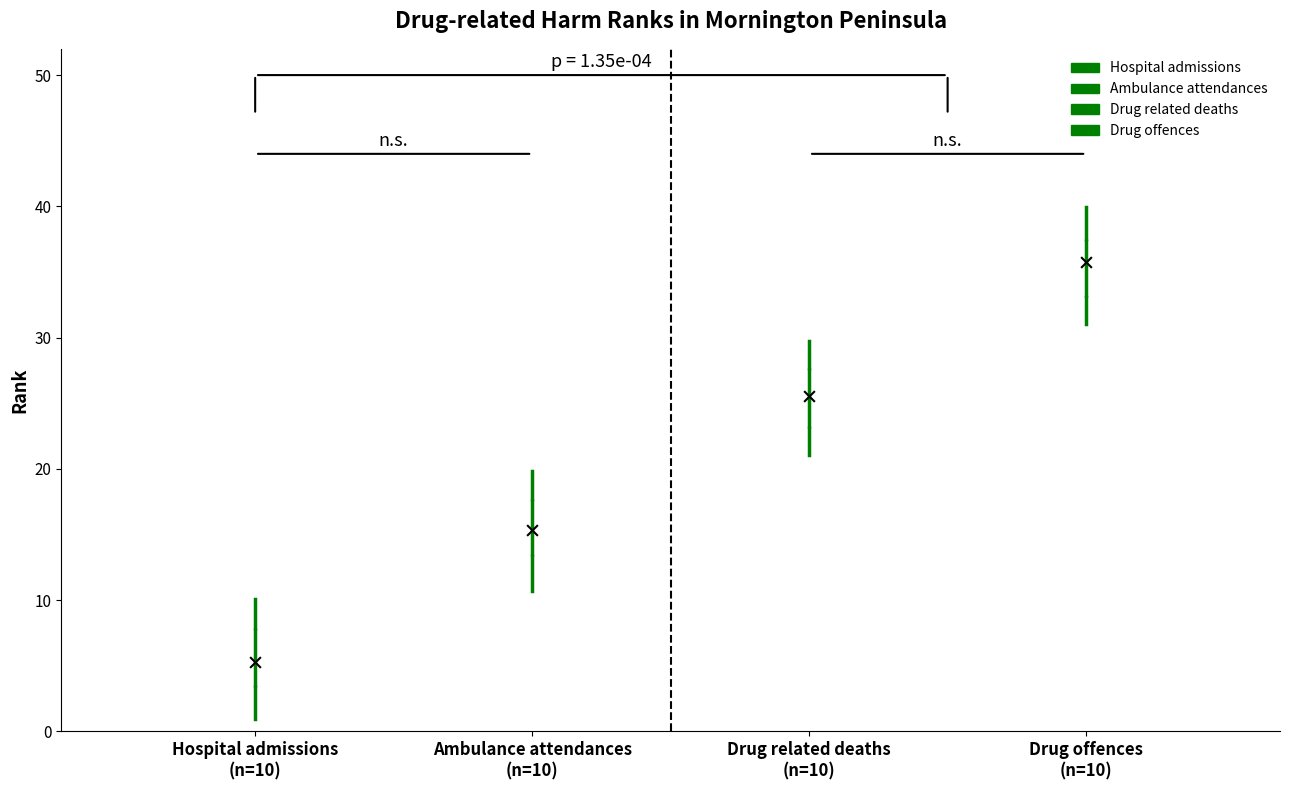

Which box has the lowest median line?

Hospital admissions (n=10)